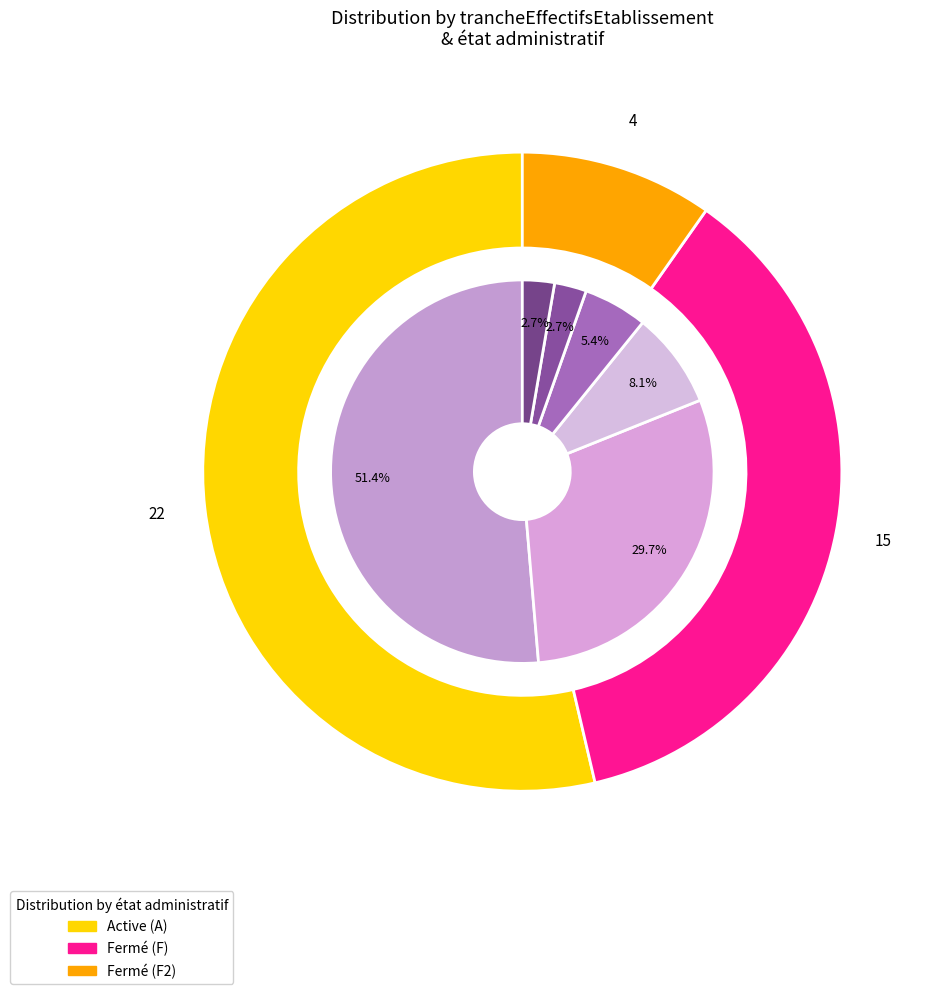

How many slices are in this pie chart?

6